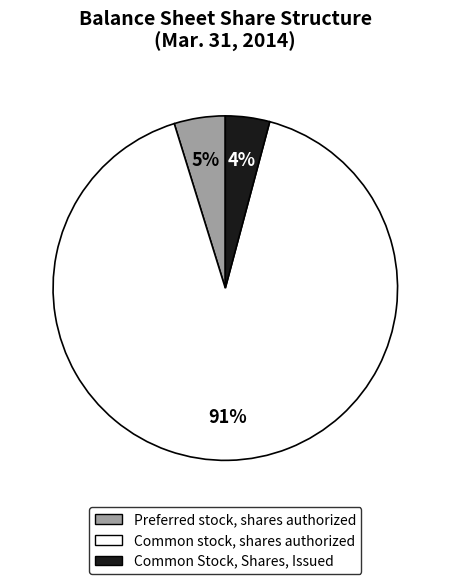

Which has a higher value, Common stock, shares authorized or Preferred stock, shares authorized?

Common stock, shares authorized